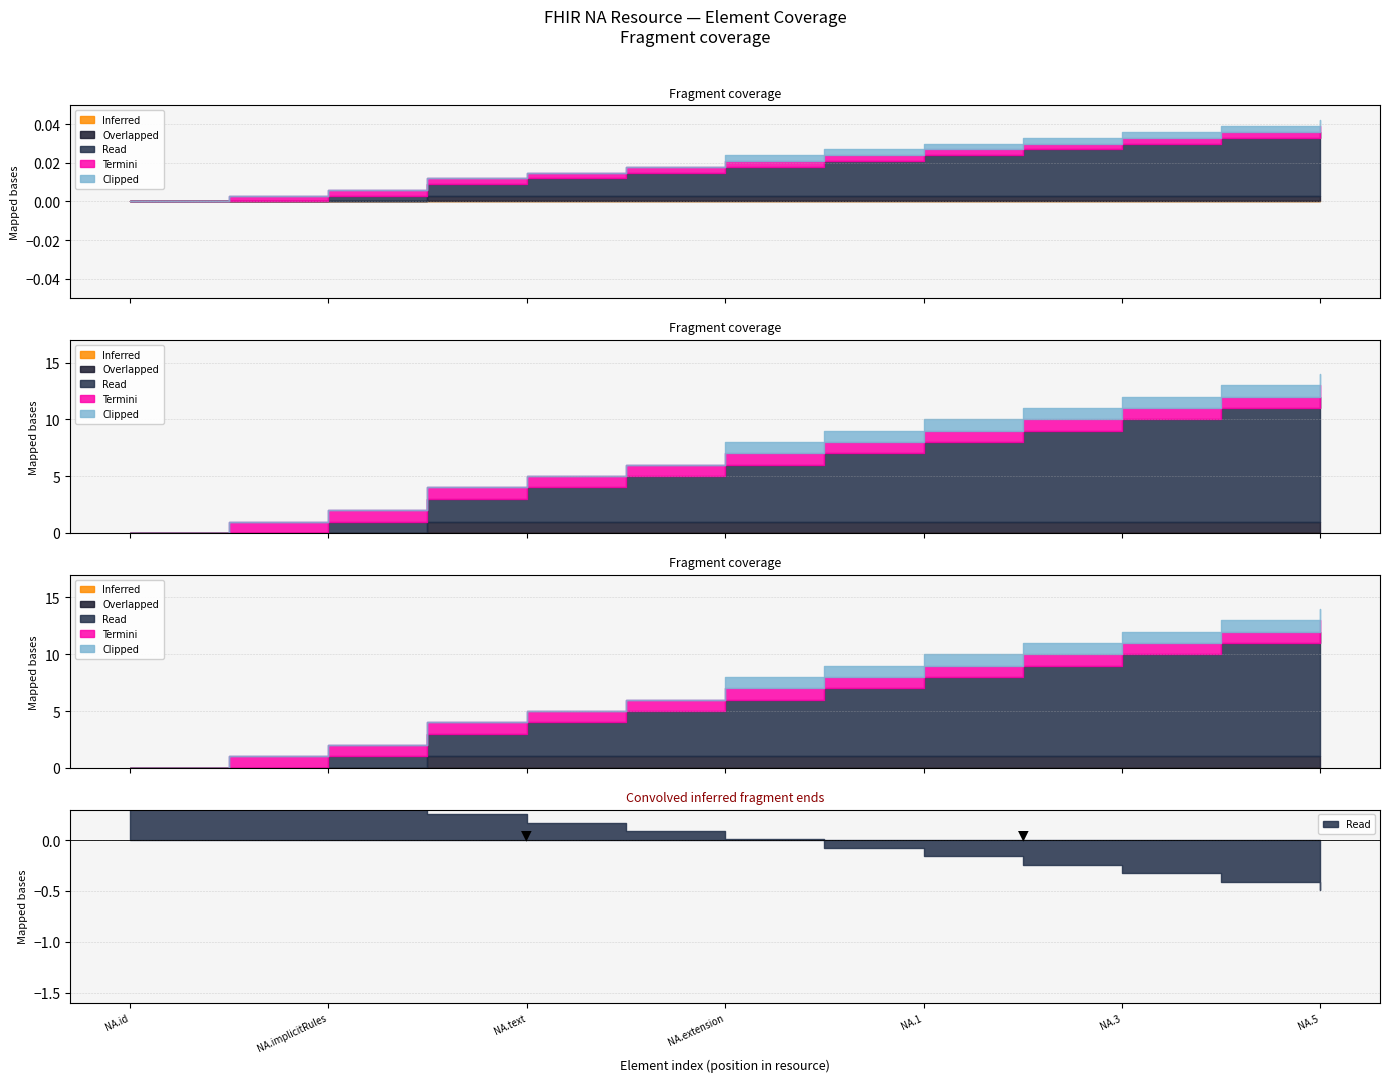

Reading left to right, what are all the values shown in this chart?

Inferred: 0	0	0	0	0	0	0	0	0	0	0	0	0
Overlapped: 0	0	0	1	1	1	1	1	1	1	1	1	1
Read: 0	0	1	2	3	4	5	6	7	8	9	10	11
Termini: 0	1	1	1	1	1	1	1	1	1	1	1	1
Clipped: 0	0	0	0	0	0	1	1	1	1	1	1	1